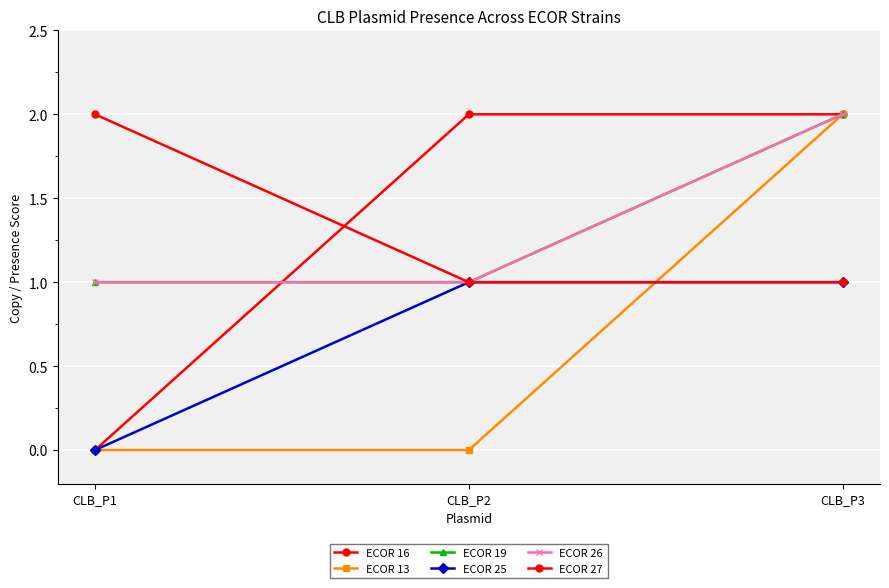

Reading left to right, what are all the values shown in this chart?

ECOR 16: CLB_P1=0	CLB_P2=2	CLB_P3=2
ECOR 13: CLB_P1=0	CLB_P2=0	CLB_P3=2
ECOR 19: CLB_P1=1	CLB_P2=1	CLB_P3=2
ECOR 25: CLB_P1=0	CLB_P2=1	CLB_P3=1
ECOR 26: CLB_P1=1	CLB_P2=1	CLB_P3=2
ECOR 27: CLB_P1=2	CLB_P2=1	CLB_P3=1